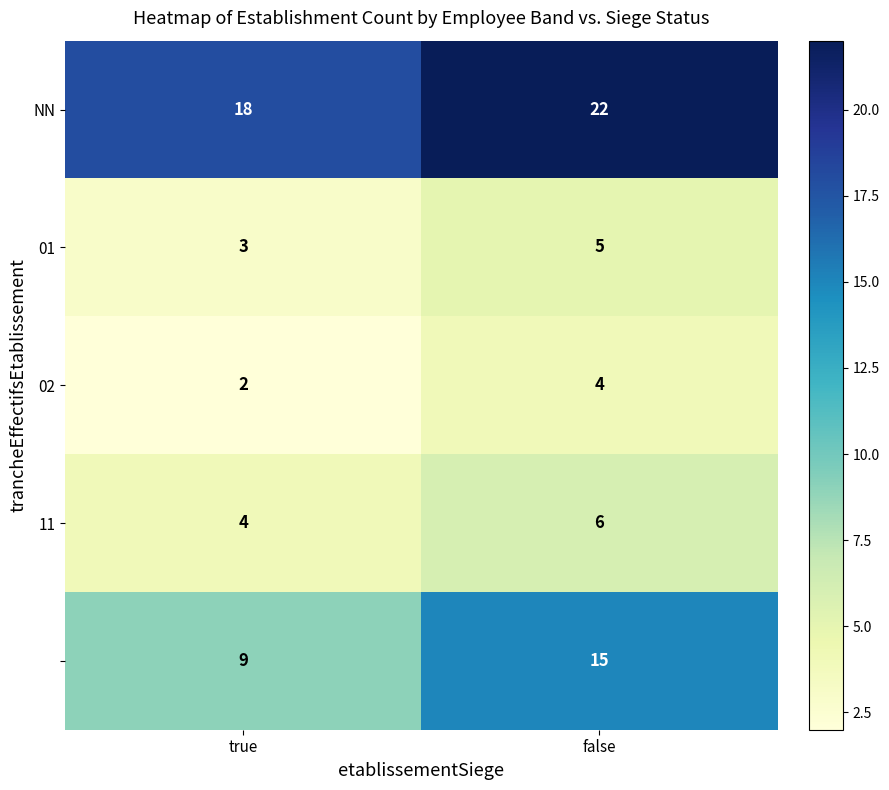

At how many categories does at least one series exceed 21?

1